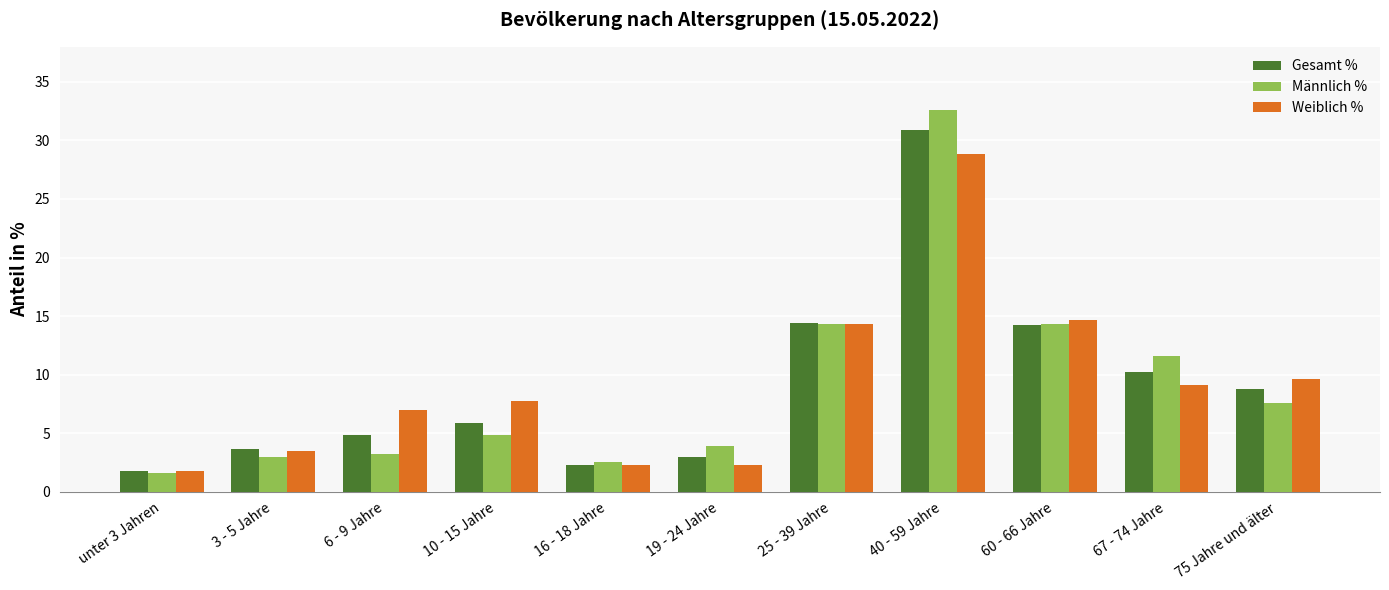

Count the number of categories in the chart.

11